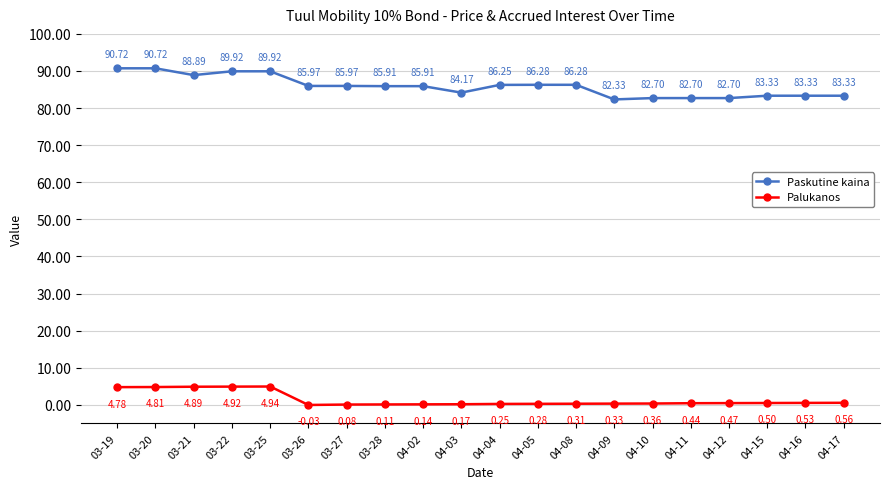

The Palukanos series shows 1.4 at 03-25. True or false?

False